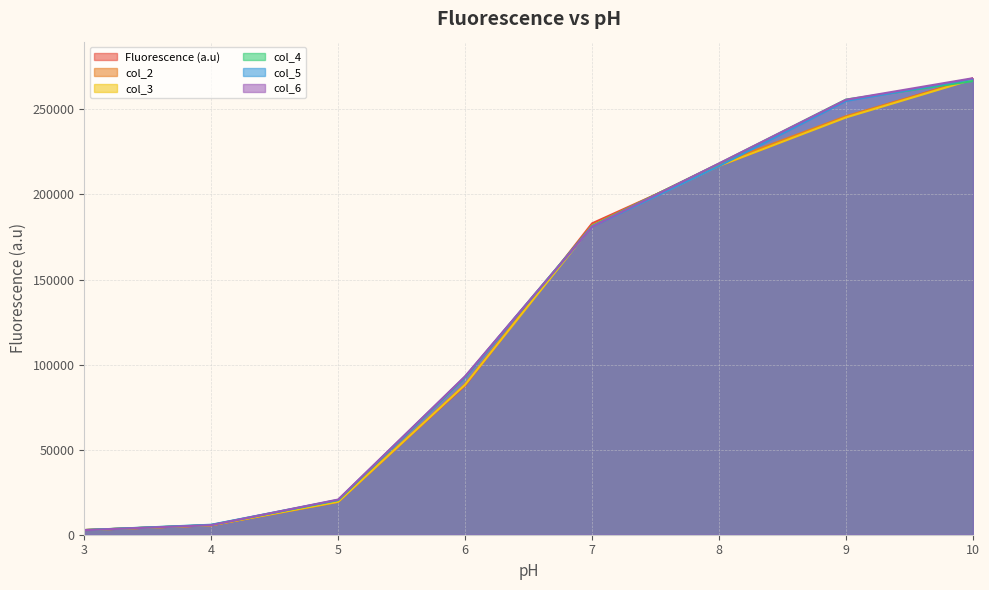

What is the difference between the second highest and second lowest values in the col_5 series?

249119